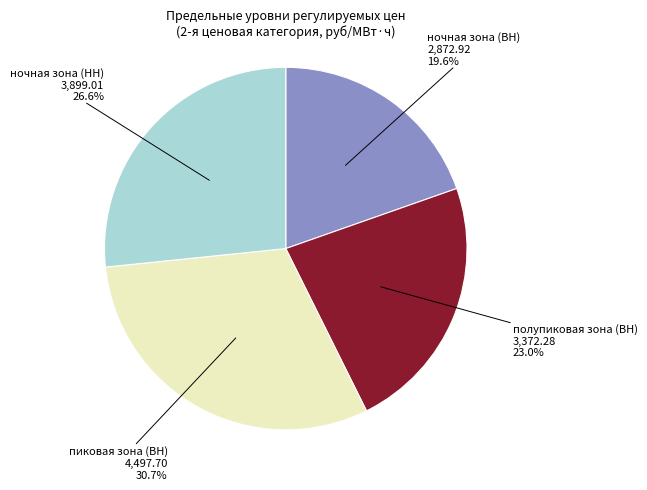

Is there any slice that represents more than half of the pie?

No